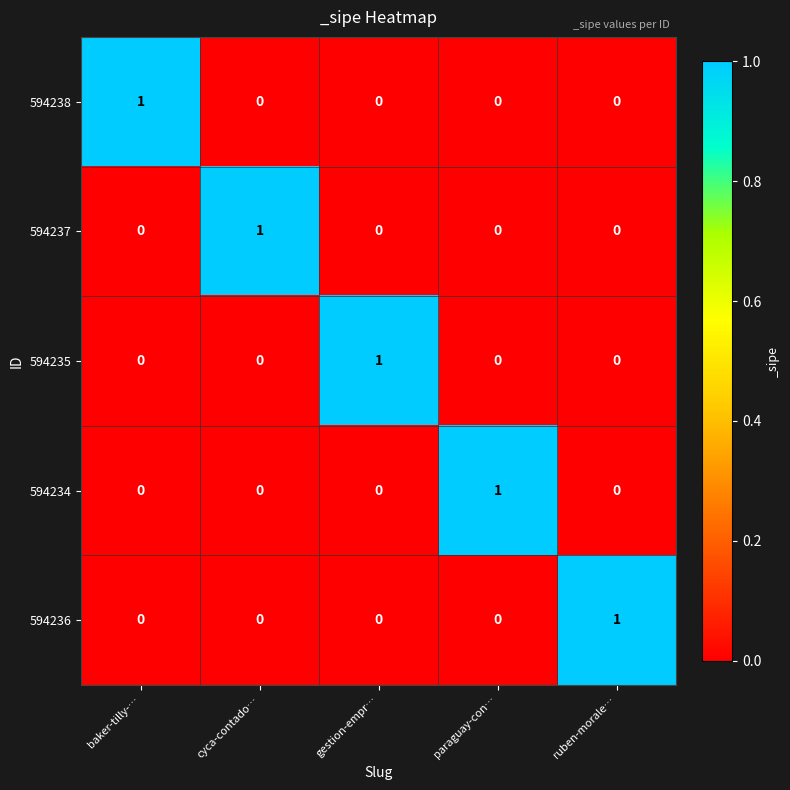

Is the value of 594238 at baker-tilly-… greater than the value of 594235 at paraguay-con…?

Yes